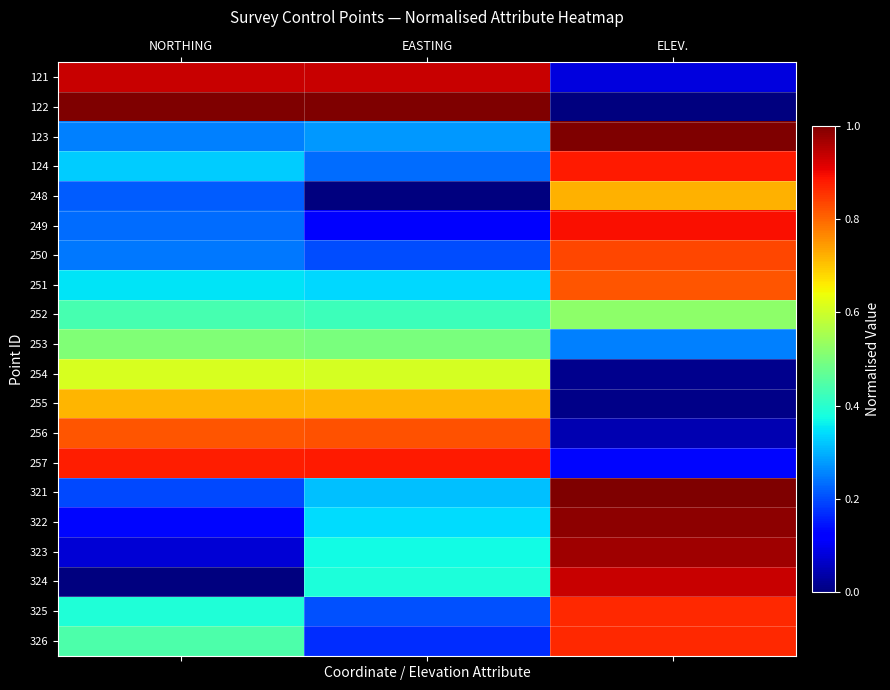

Rank the series at EASTING from highest to lowest value.

122, 121, 257, 256, 255, 254, 253, 252, 324, 323, 322, 251, 321, 123, 124, 325, 250, 326, 249, 248